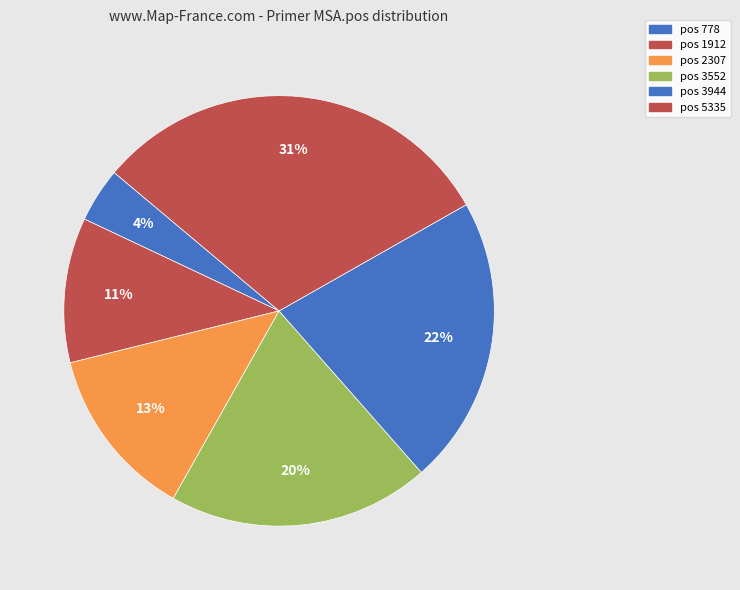

Which slice is the largest?

5335